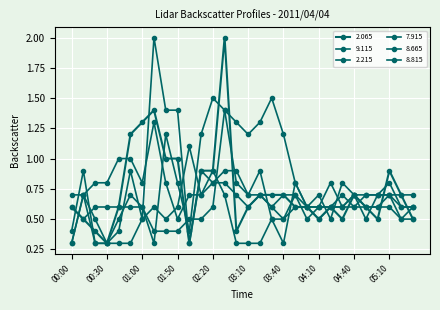

How many lines are shown in the chart?

6